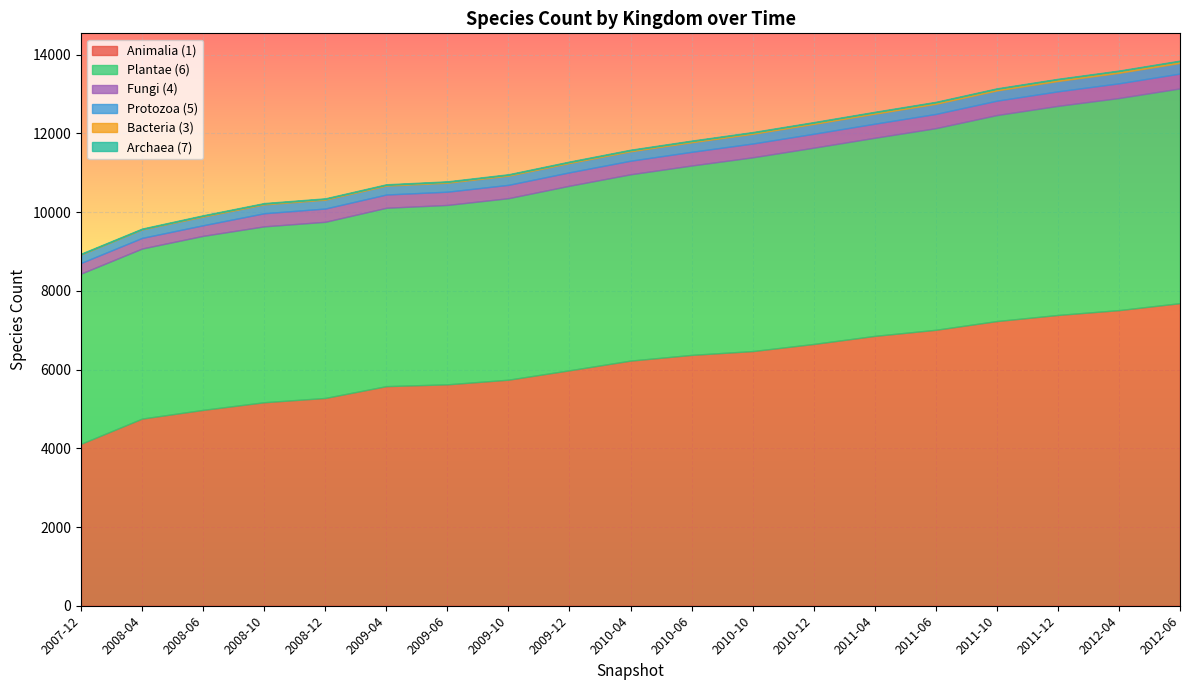

True or false: Bacteria (3) has more than 0 points higher than both neighbors.

False